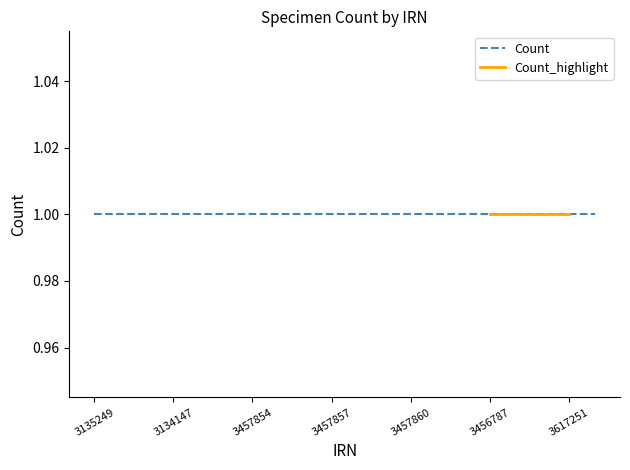

Does the chart display data point markers on the line(s)?

No